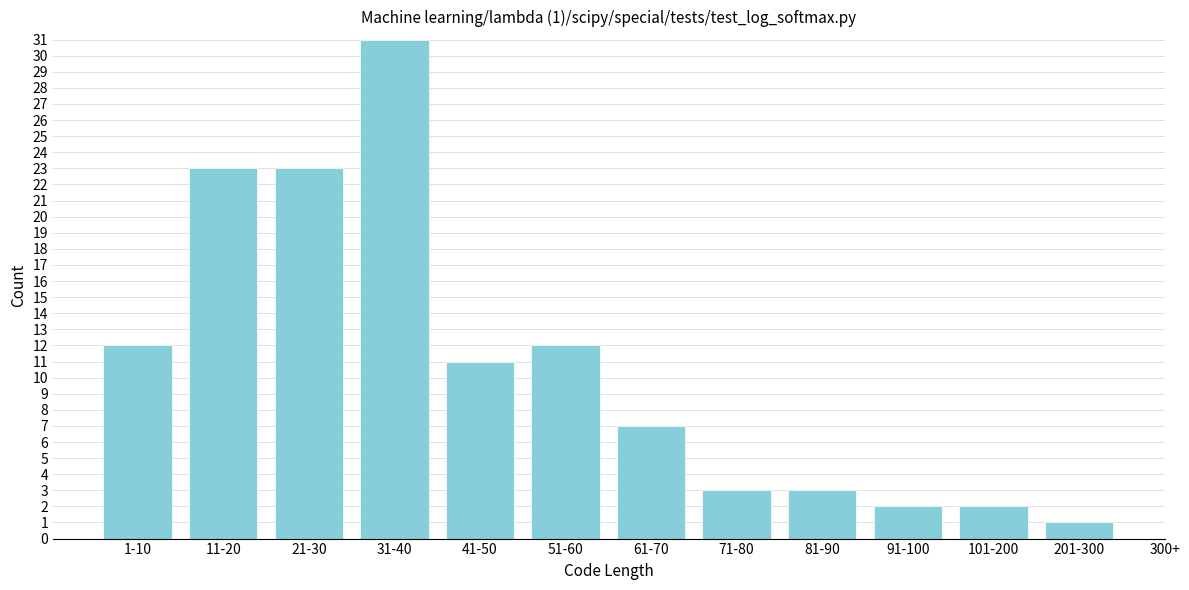

Reading right to left, transcribe all the data shown in this chart.

201-300=1	101-200=2	91-100=2	81-90=3	71-80=3	61-70=7	51-60=12	41-50=11	31-40=31	21-30=23	11-20=23	1-10=12